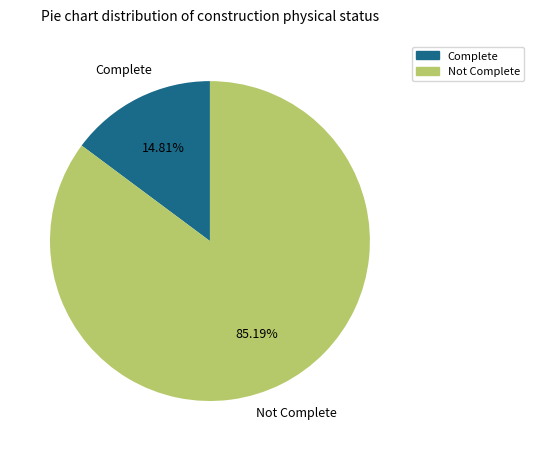

Is there a majority slice in this chart?

Yes